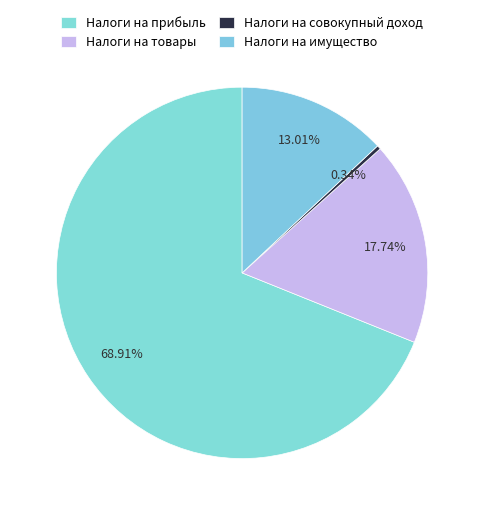

How many slices are in this pie chart?

4